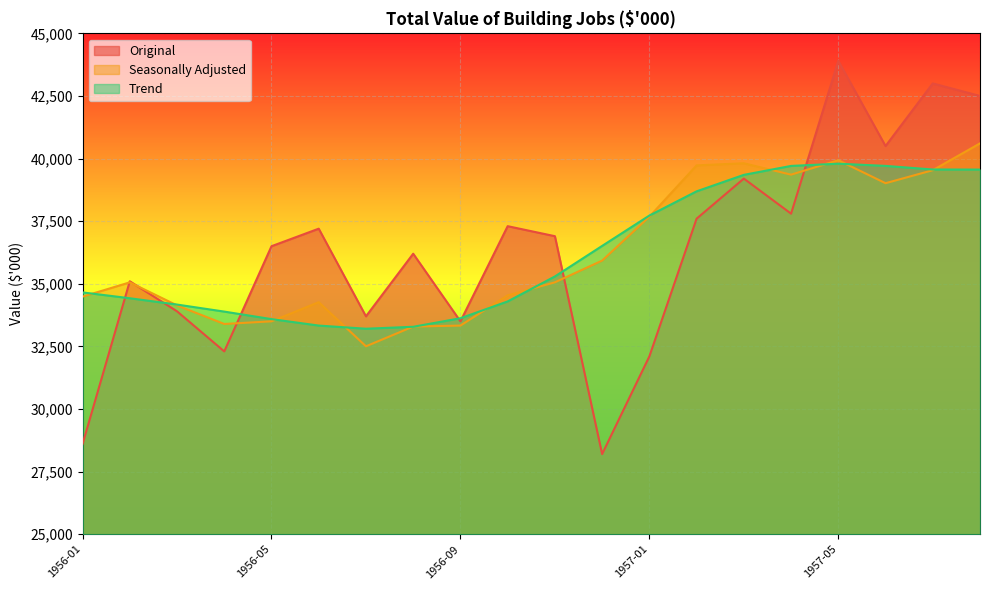

What is the lowest value of the Trend series?

33205